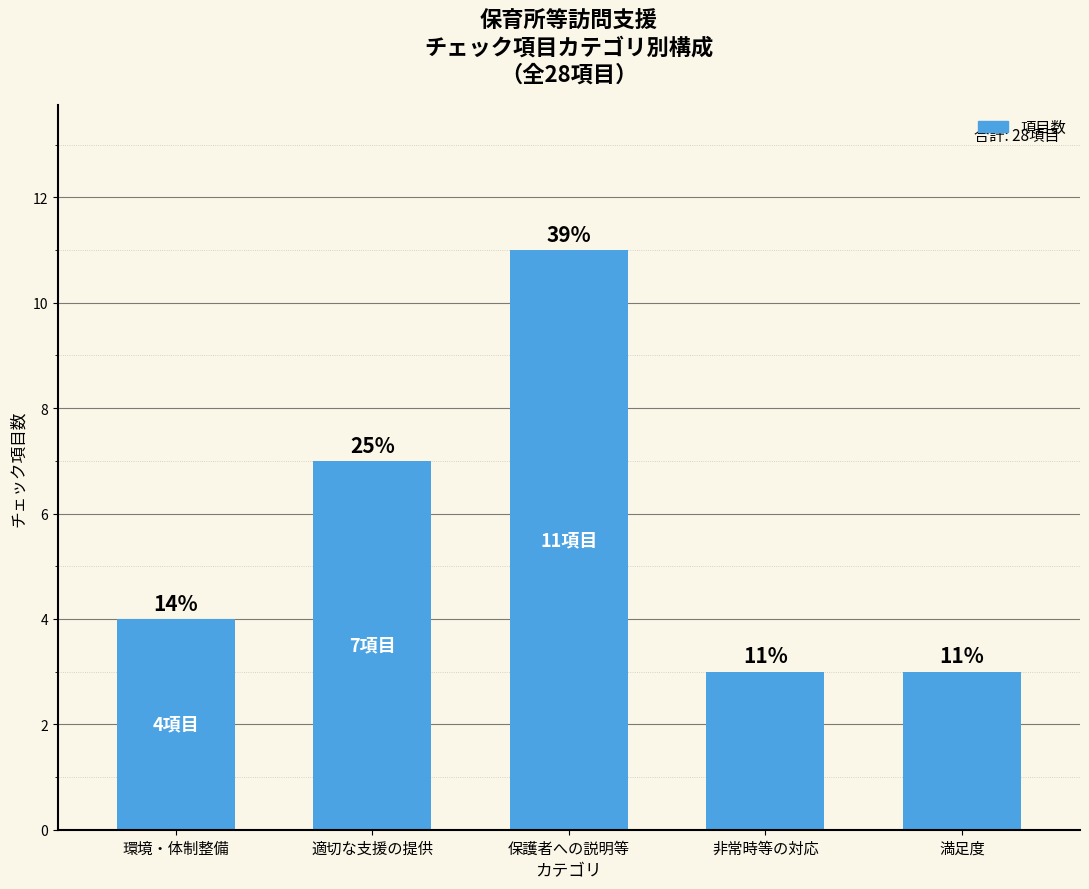

List the labels in order of value, largest first.

保護者への説明等, 適切な支援の提供, 環境・体制整備, 非常時等の対応, 満足度